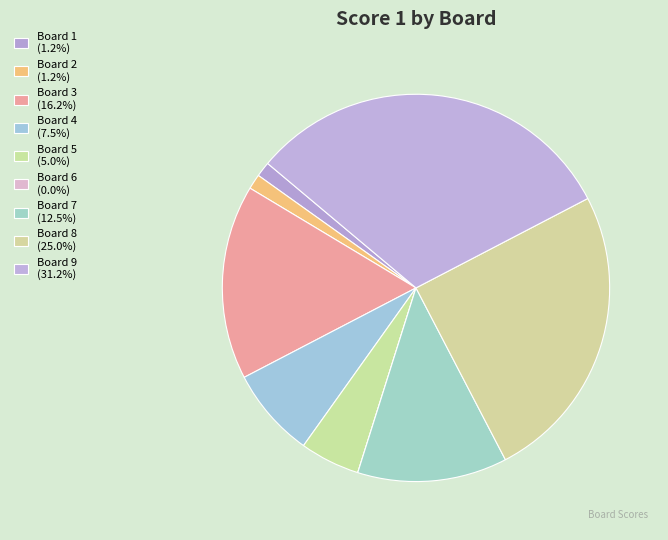

Count the number of slices in the pie.

9